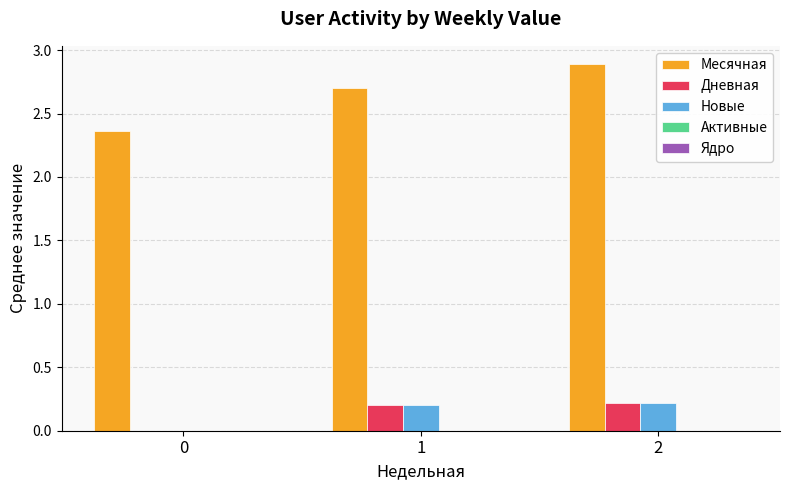

Which series has the largest range (max minus min)?

Месячная